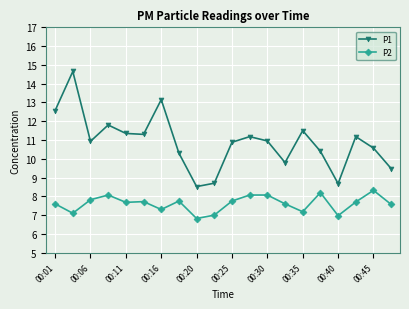

How many categories are shown in the chart?

20